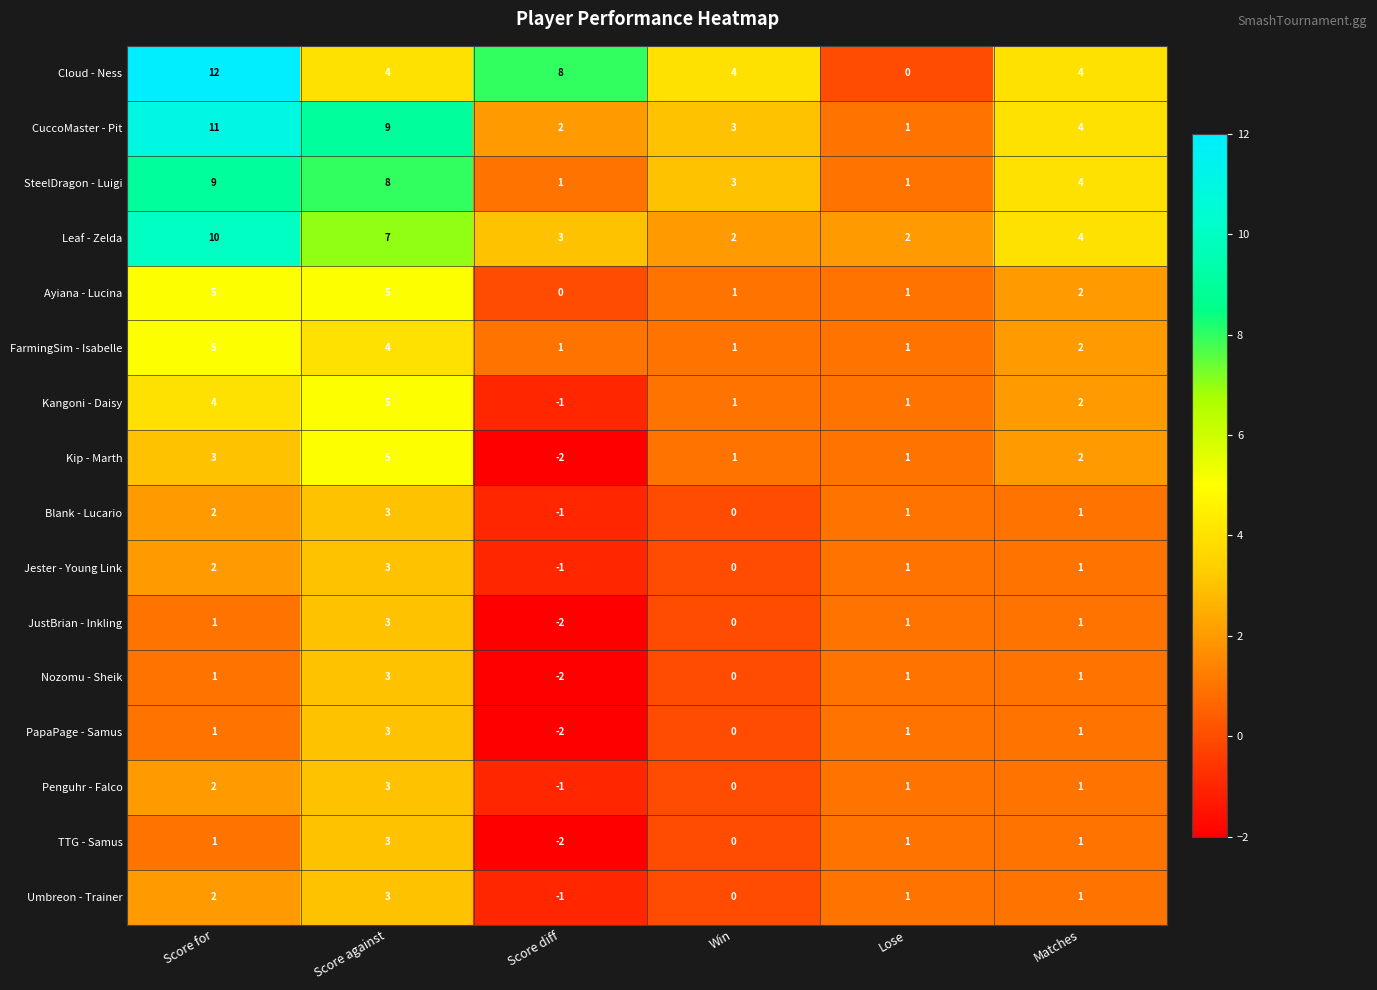

Which series has the widest spread of values?

Cloud - Ness